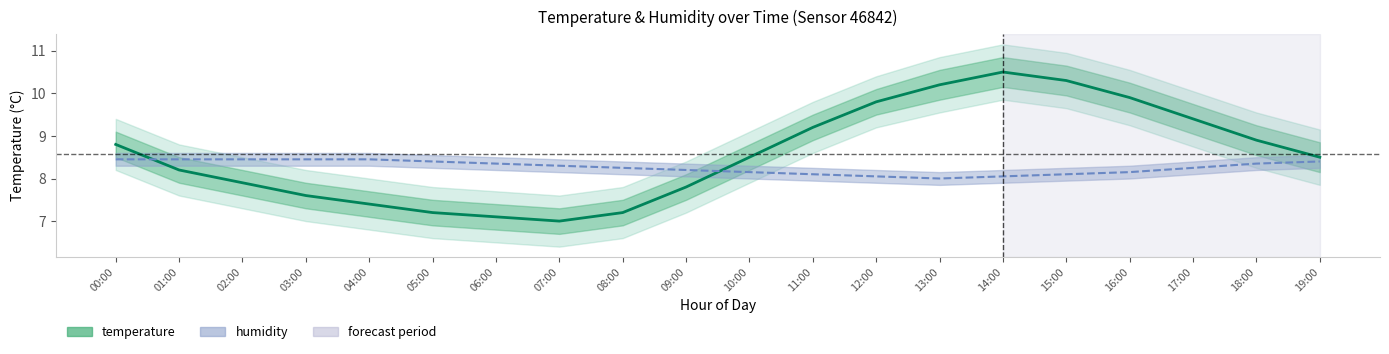

Which label corresponds to the largest value in the chart?

14:00